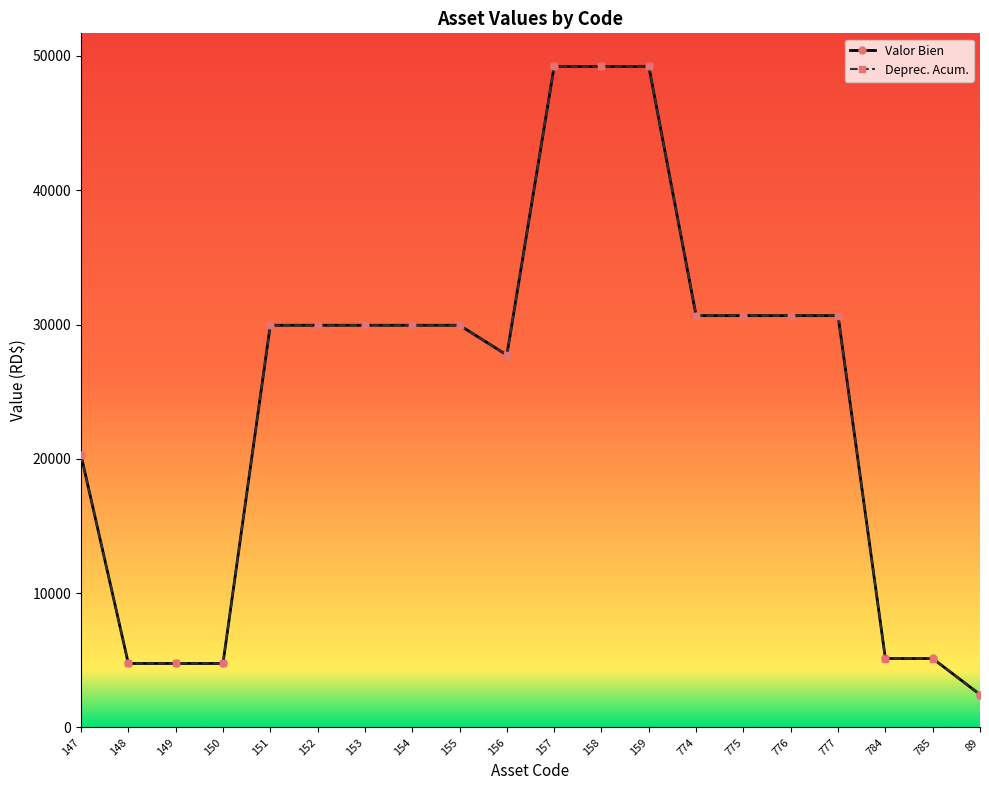

Reading left to right, extract all data points from this chart.

Valor Bien: 20275.4	4765.8	4765.8	4765.8	29945.5	29945.5	29945.5	29945.5	29945.5	27730.0	49217.7	49217.7	49217.7	30661.0	30661.0	30661.0	30661.0	5135.6	5135.6	2452.0
Deprec. Acum.: 20274.4	4764.8	4764.8	4764.8	29944.5	29944.5	29944.5	29944.5	29944.5	27729.0	49216.7	49216.7	49216.7	30660.0	30660.0	30660.0	30660.0	5134.6	5134.6	2451.0